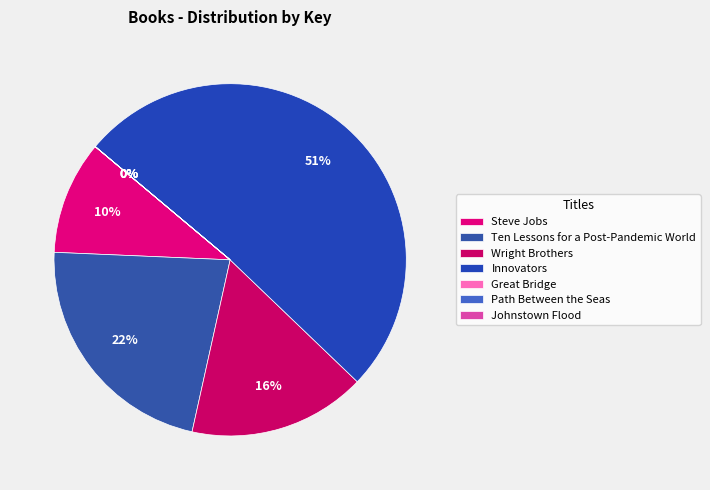

Rank the categories by value from highest to lowest.

Innovators, Ten Lessons for a Post-Pandemic World, Wright Brothers, Steve Jobs, Great Bridge, Path Between the Seas, Johnstown Flood